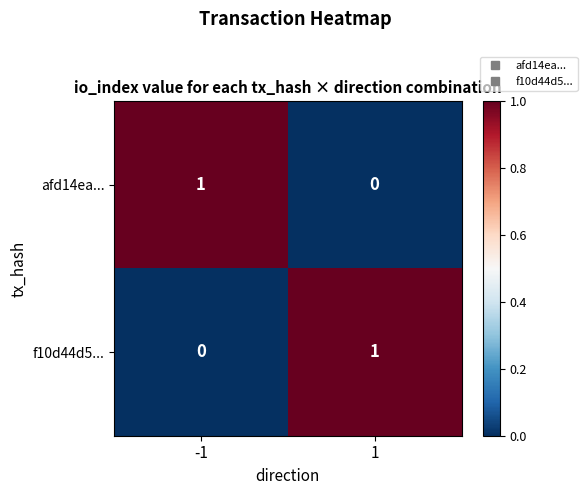

At 1, list the series in order from largest to smallest.

f10d44d5..., afd14ea...